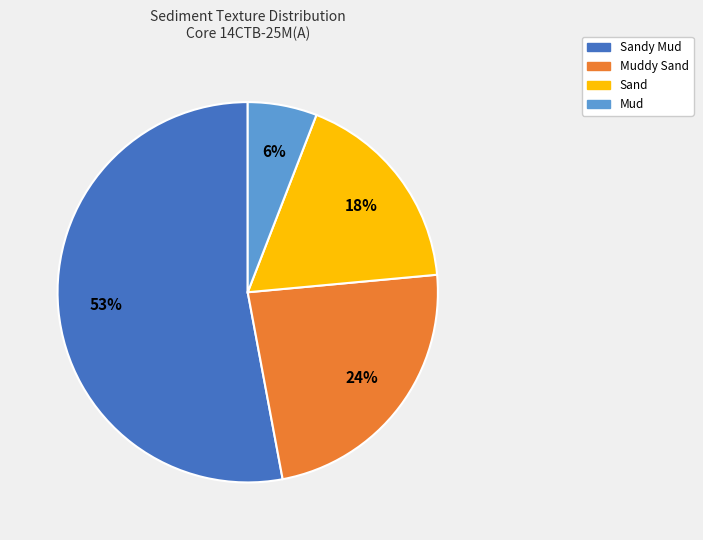

To the nearest percent, what is the average slice percentage?

25%